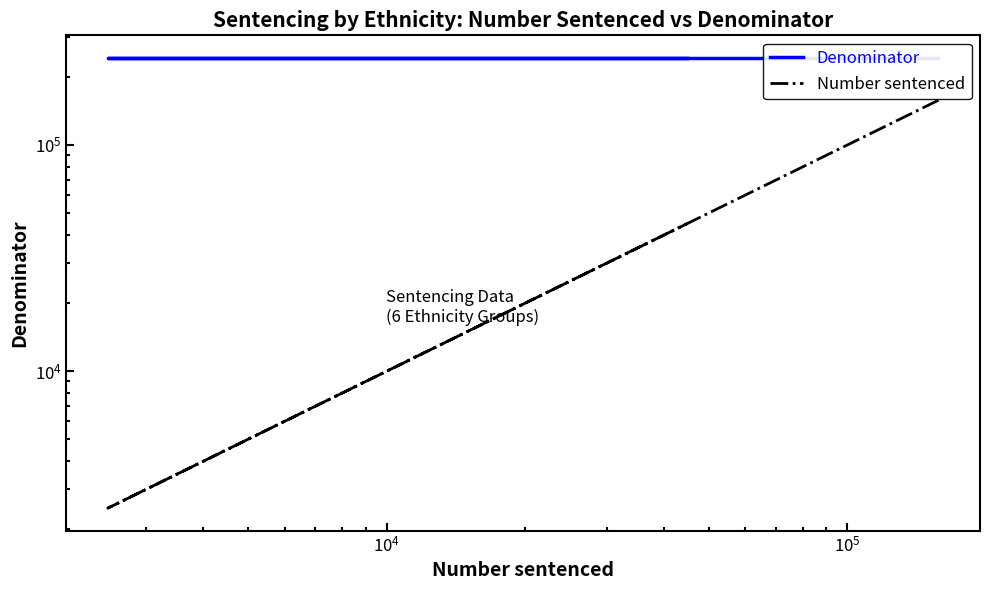

Is the value of Denominator at $\mathdefault{10^{4}}$ greater than the value of Number sentenced at $\mathdefault{10^{3}}$?

Yes